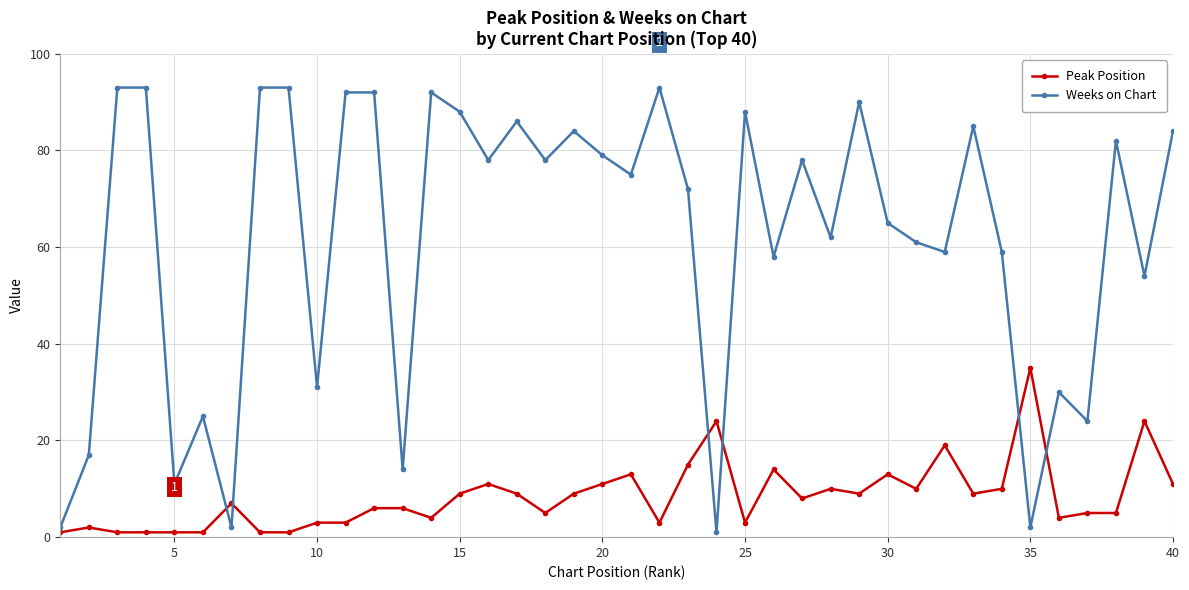

What is the average value of the Peak Position series?

8